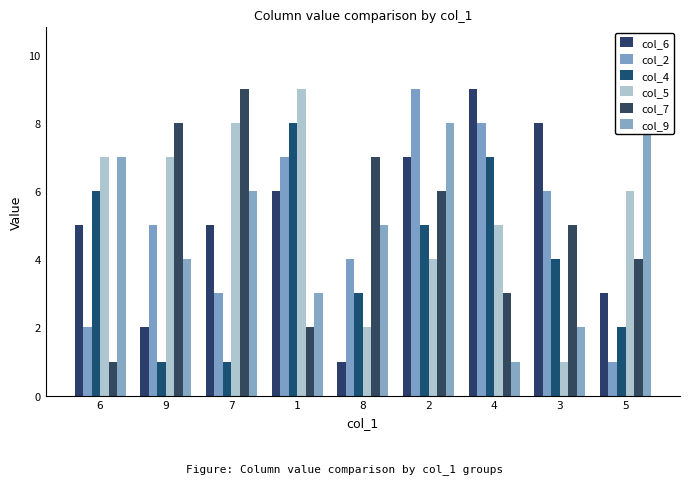

How many bars are there in each group?

6